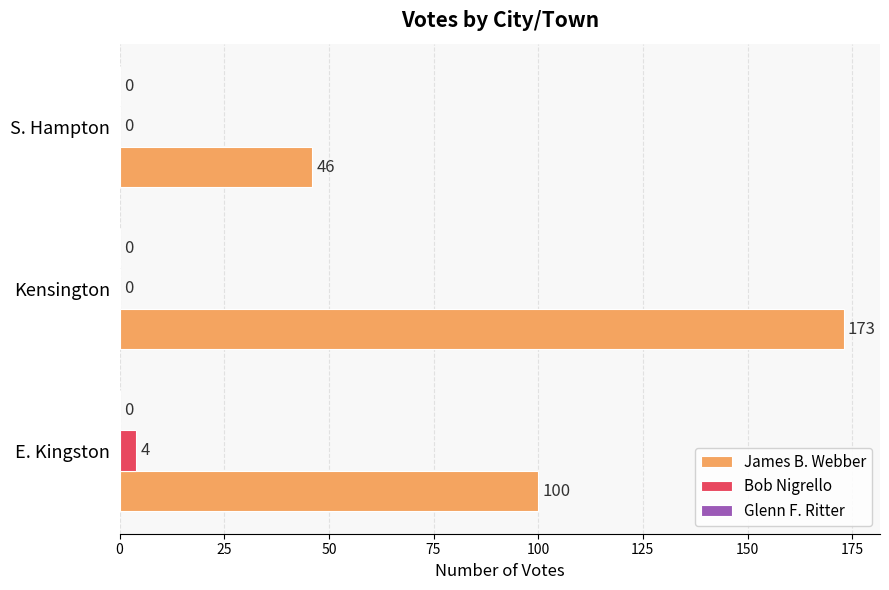

At which label is James B. Webber closest to 109?

E. Kingston